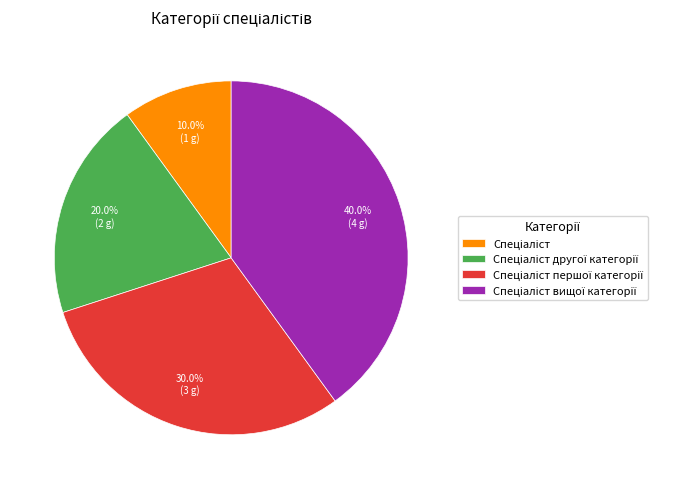

Count the number of slices in the pie.

4